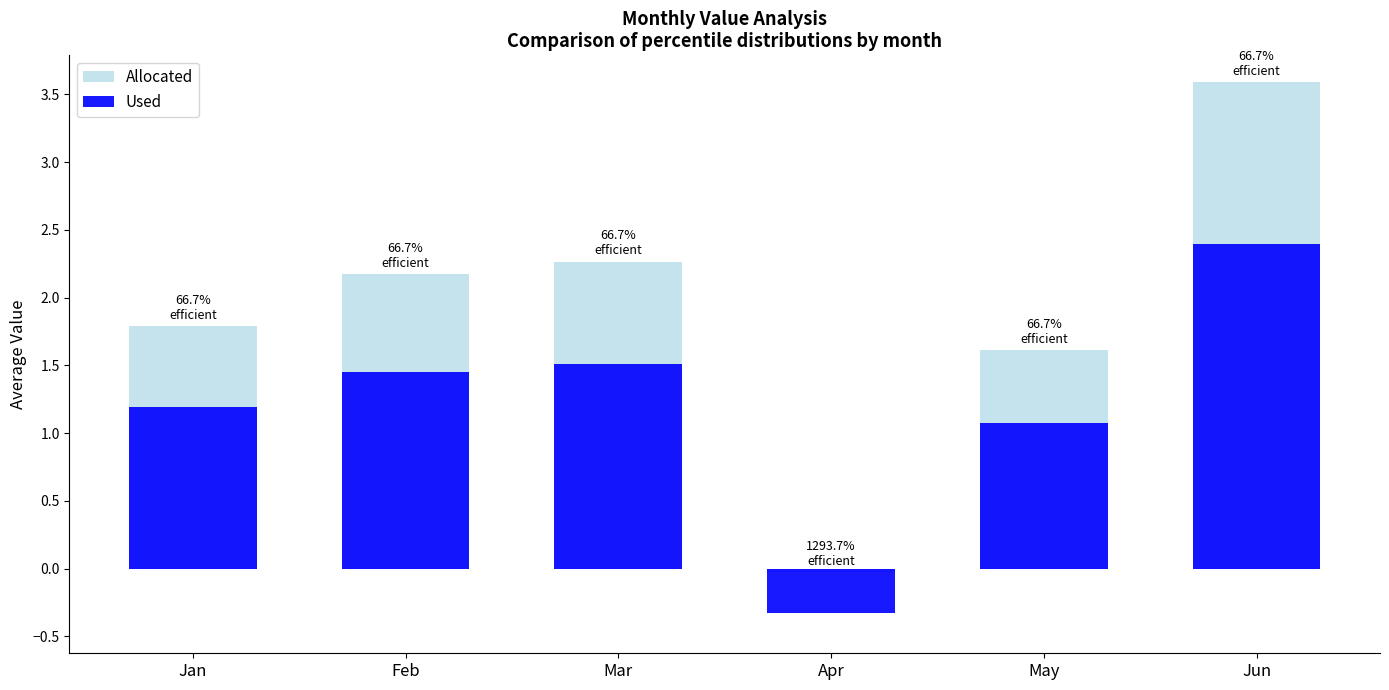

The Allocated series shows -0.0 at Apr. True or false?

False